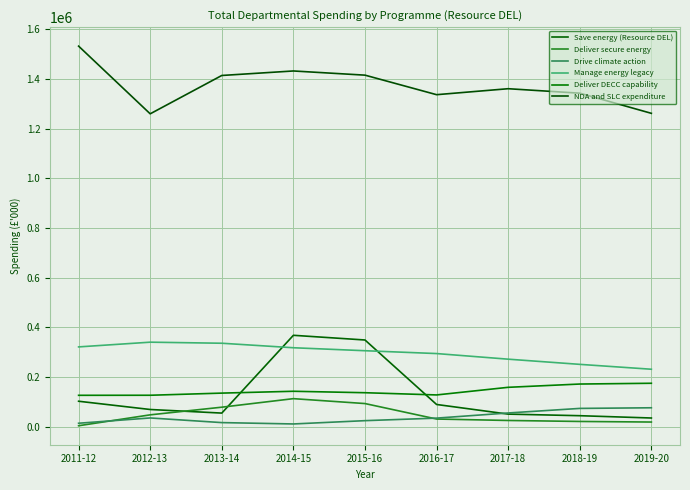

Reading left to right, list all the values displayed in this chart.

Save energy (Resource DEL): 103172	70003	55534	368363	349520	90160	51419	45050	35775
Deliver secure energy: 4662	48496	79265	113598	93860	31638	25856	21891	19546
Drive climate action: 14718	35975	17280	11825	25088	35307	56013	74365	76916
Manage energy legacy: 321719	340708	336433	318312	306343	294920	272349	251514	231874
Deliver DECC capability: 127039	127255	135890	143283	137463	128545	159186	172374	175483
NDA and SLC expenditure: 1531264	1259039	1413249	1431342	1414542	1336000	1360000	1342000	1261000